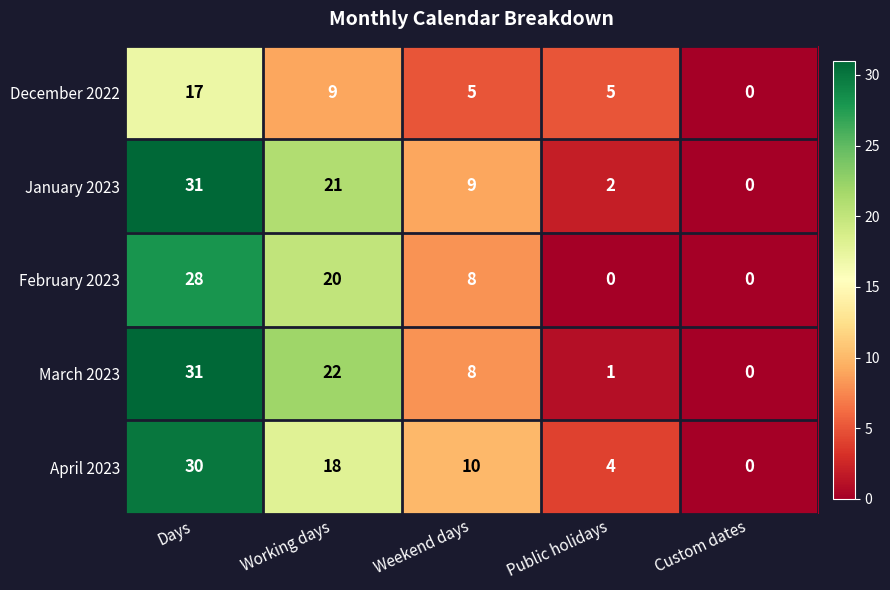

The March 2023 series shows 2 at Public holidays. True or false?

False